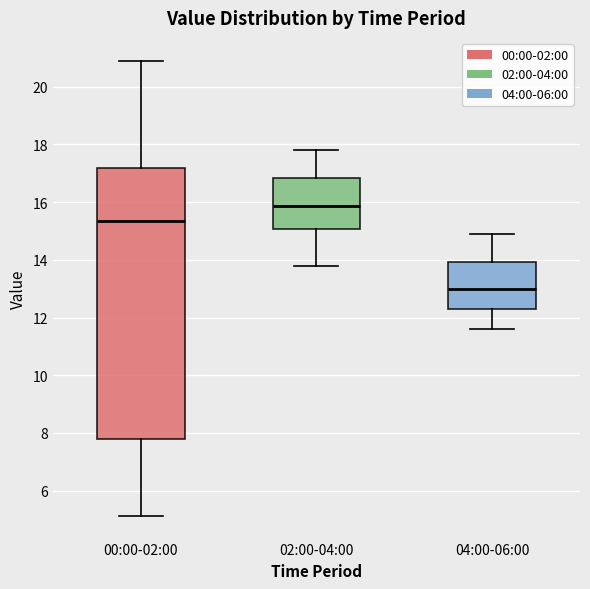

Which box is the tallest, from its lower edge to its upper edge?

00:00-02:00